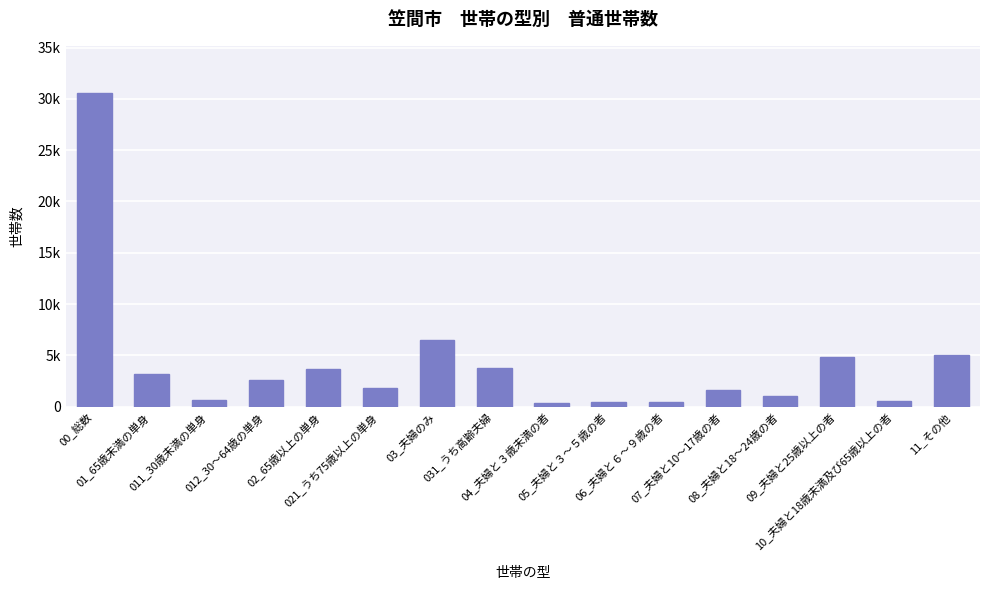

The chart shows a value of 615 at 06_夫婦と６～９歳の者. True or false?

False